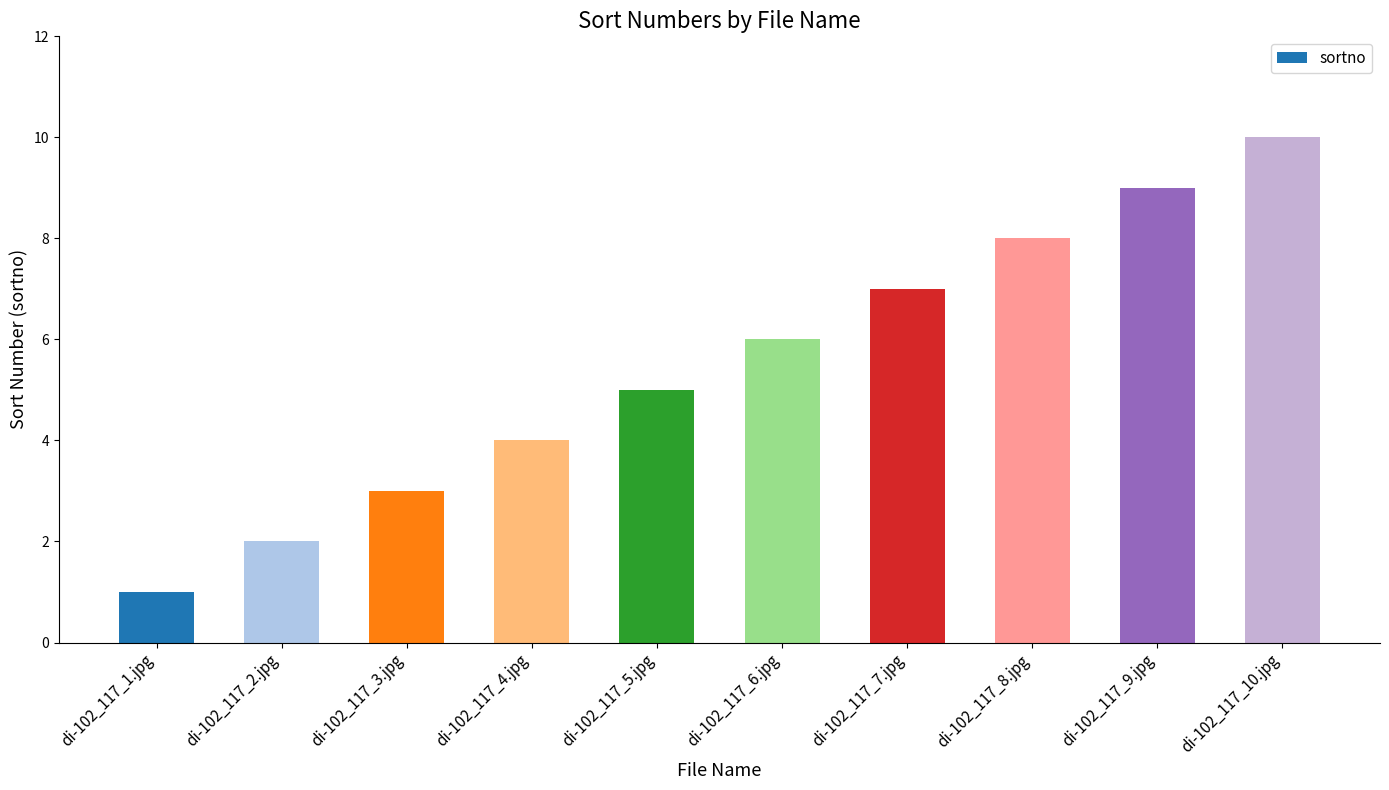

Is it true that the value at di-102_117_2.jpg is 2?

True